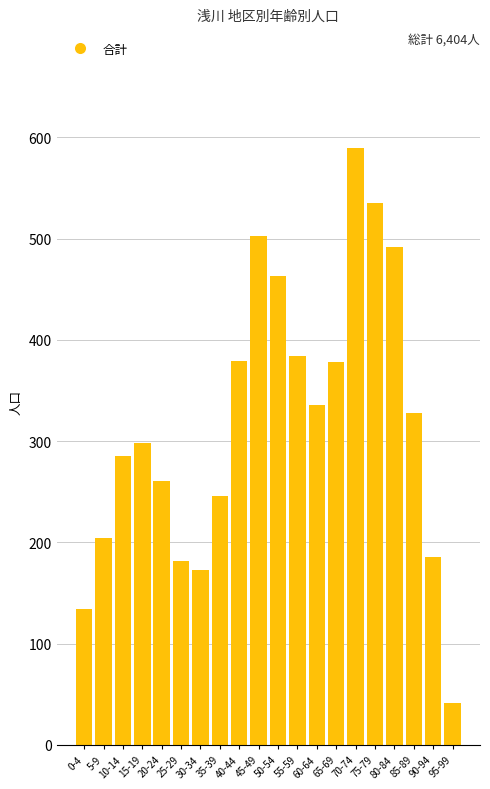

What value does the data have at 50-54, to the nearest 100?

500